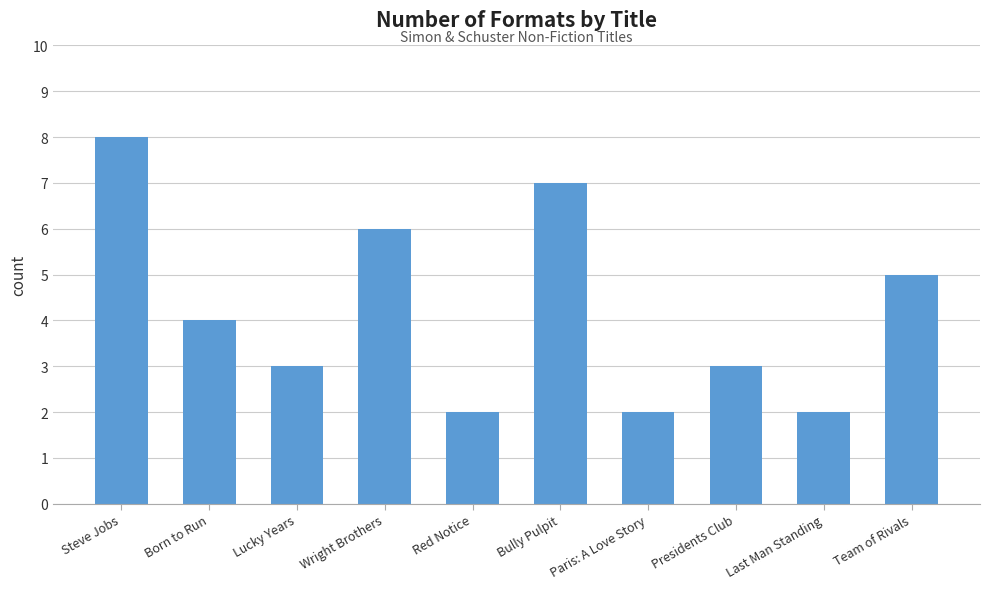

Reading left to right, what are all the values shown in this chart?

8	4	3	6	2	7	2	3	2	5